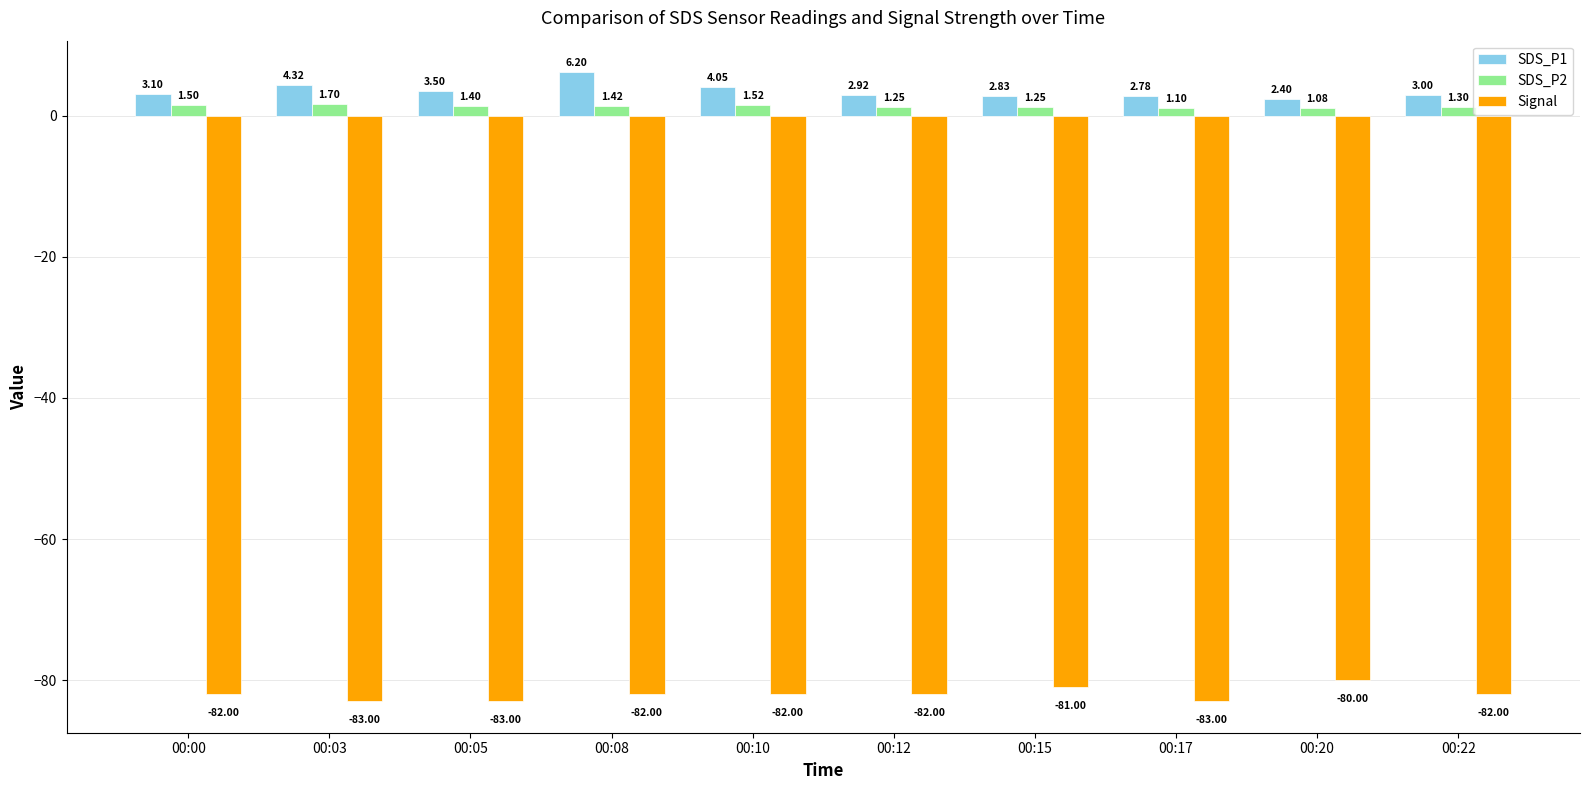

At which category is the sum across all series the highest?

00:08